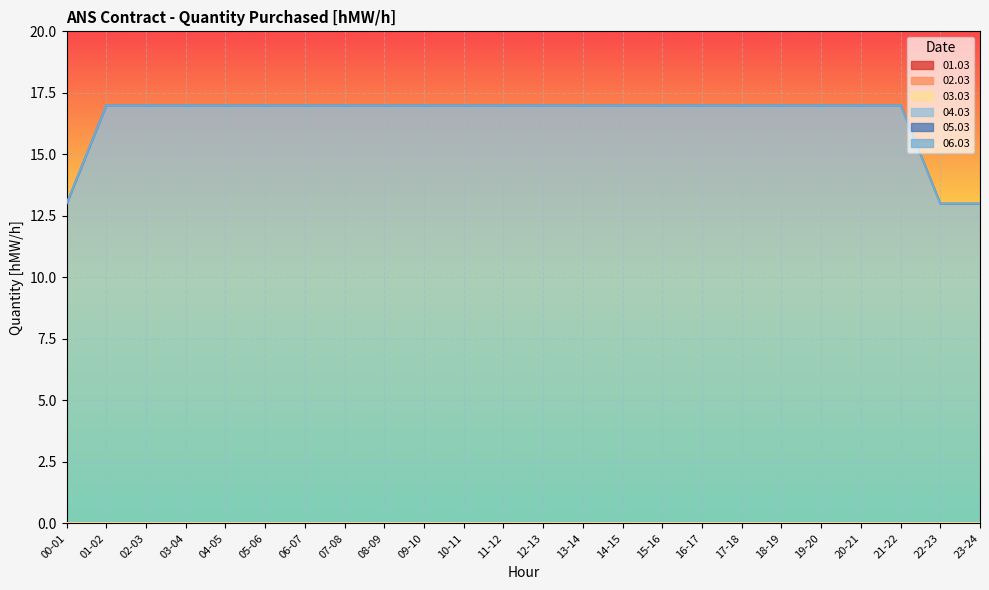

Reading right to left, extract all data points from this chart.

01.03: 23-24=0	22-23=0	21-22=0	20-21=0	19-20=0	18-19=0	17-18=0	16-17=0	15-16=0	14-15=0	13-14=0	12-13=0	11-12=0	10-11=0	09-10=0	08-09=0	07-08=0	06-07=0	05-06=0	04-05=0	03-04=0	02-03=0	01-02=0	00-01=0
02.03: 23-24=0	22-23=0	21-22=0	20-21=0	19-20=0	18-19=0	17-18=0	16-17=0	15-16=0	14-15=0	13-14=0	12-13=0	11-12=0	10-11=0	09-10=0	08-09=0	07-08=0	06-07=0	05-06=0	04-05=0	03-04=0	02-03=0	01-02=0	00-01=0
03.03: 23-24=0	22-23=0	21-22=0	20-21=0	19-20=0	18-19=0	17-18=0	16-17=0	15-16=0	14-15=0	13-14=0	12-13=0	11-12=0	10-11=0	09-10=0	08-09=0	07-08=0	06-07=0	05-06=0	04-05=0	03-04=0	02-03=0	01-02=0	00-01=0
04.03: 23-24=13	22-23=13	21-22=17	20-21=17	19-20=17	18-19=17	17-18=17	16-17=17	15-16=17	14-15=17	13-14=17	12-13=17	11-12=17	10-11=17	09-10=17	08-09=17	07-08=17	06-07=17	05-06=17	04-05=17	03-04=17	02-03=17	01-02=17	00-01=13
05.03: 23-24=0	22-23=0	21-22=0	20-21=0	19-20=0	18-19=0	17-18=0	16-17=0	15-16=0	14-15=0	13-14=0	12-13=0	11-12=0	10-11=0	09-10=0	08-09=0	07-08=0	06-07=0	05-06=0	04-05=0	03-04=0	02-03=0	01-02=0	00-01=0
06.03: 23-24=0	22-23=0	21-22=0	20-21=0	19-20=0	18-19=0	17-18=0	16-17=0	15-16=0	14-15=0	13-14=0	12-13=0	11-12=0	10-11=0	09-10=0	08-09=0	07-08=0	06-07=0	05-06=0	04-05=0	03-04=0	02-03=0	01-02=0	00-01=0